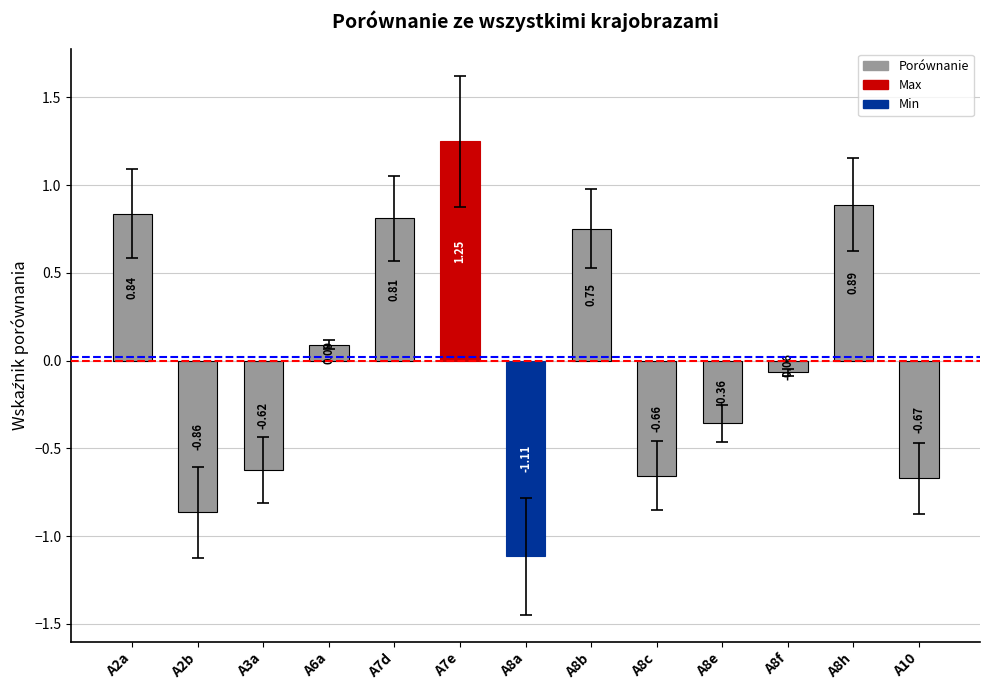

What is the sum of all values?

0.3